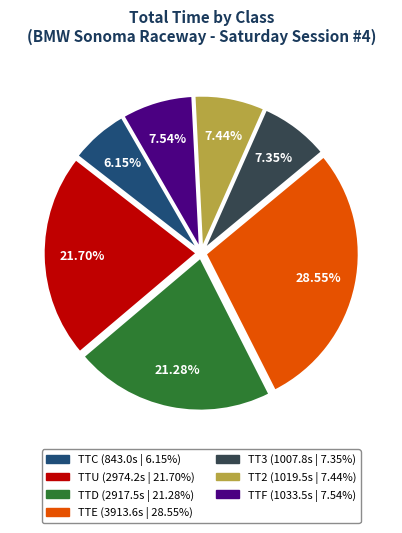

Combined, do TTC and TT3 account for over 50%?

No